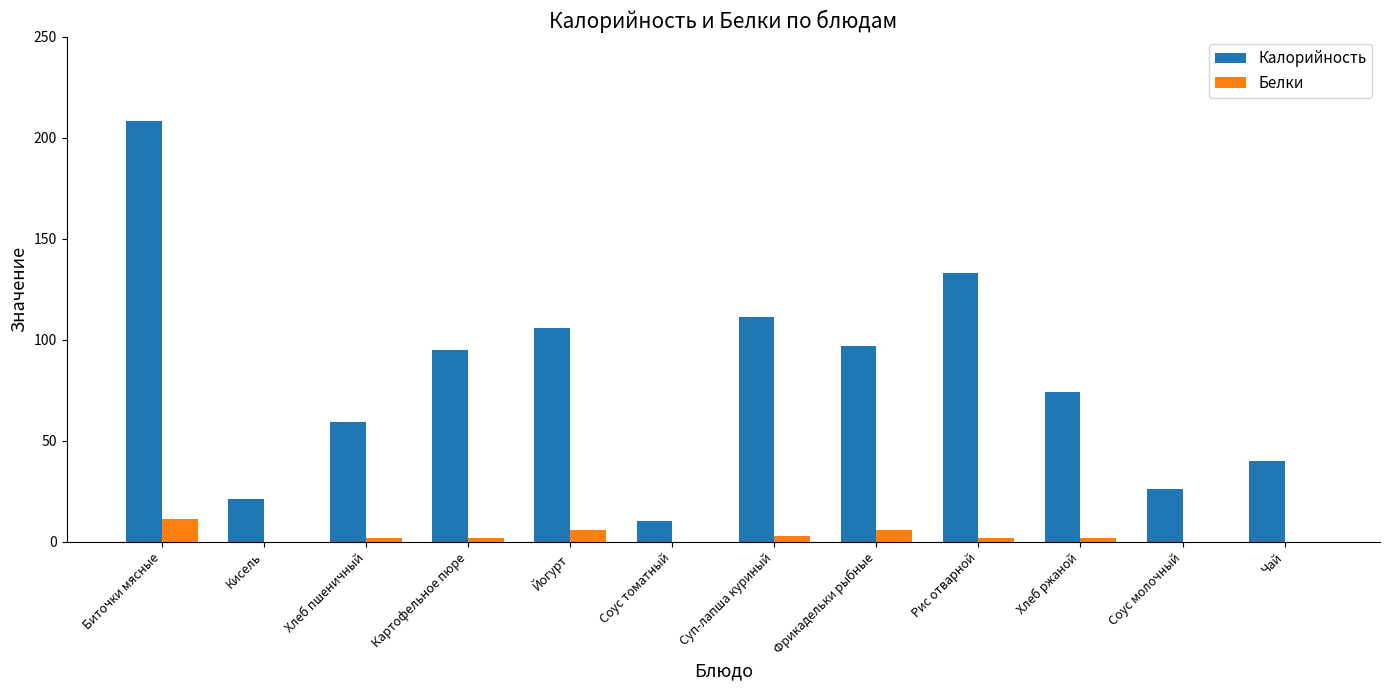

Count the number of categories in the chart.

12